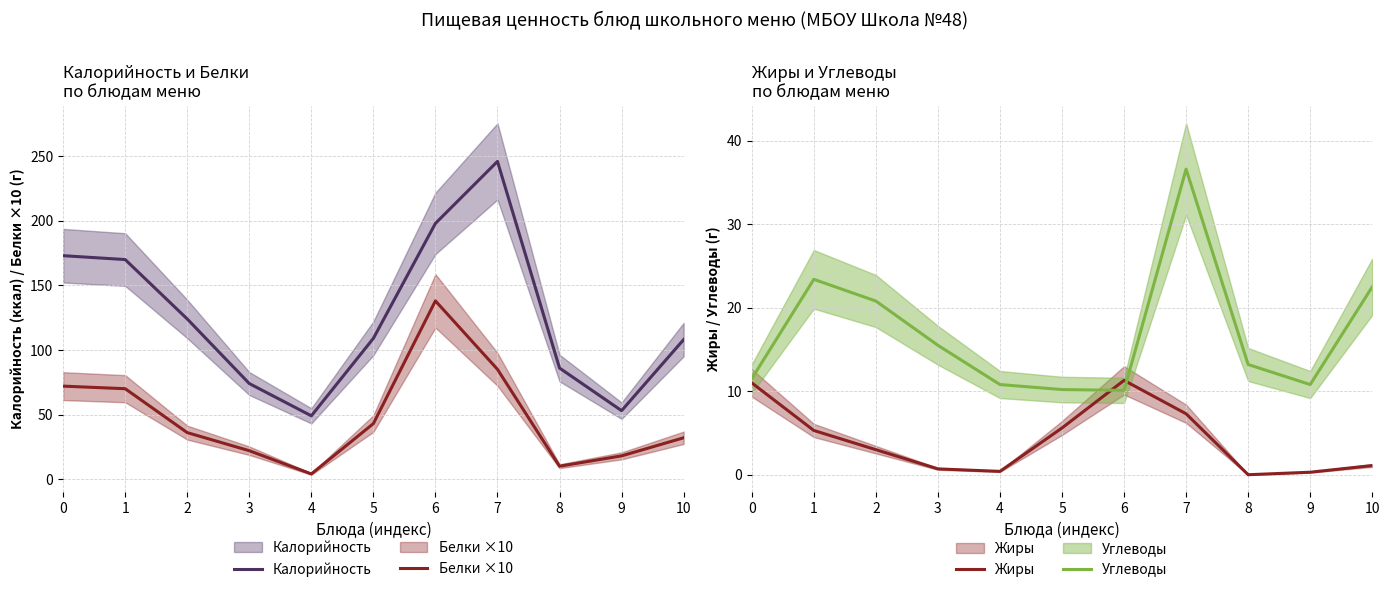

Rank the series at 5 from highest to lowest value.

Калорийность, Белки ×10, Углеводы, Жиры